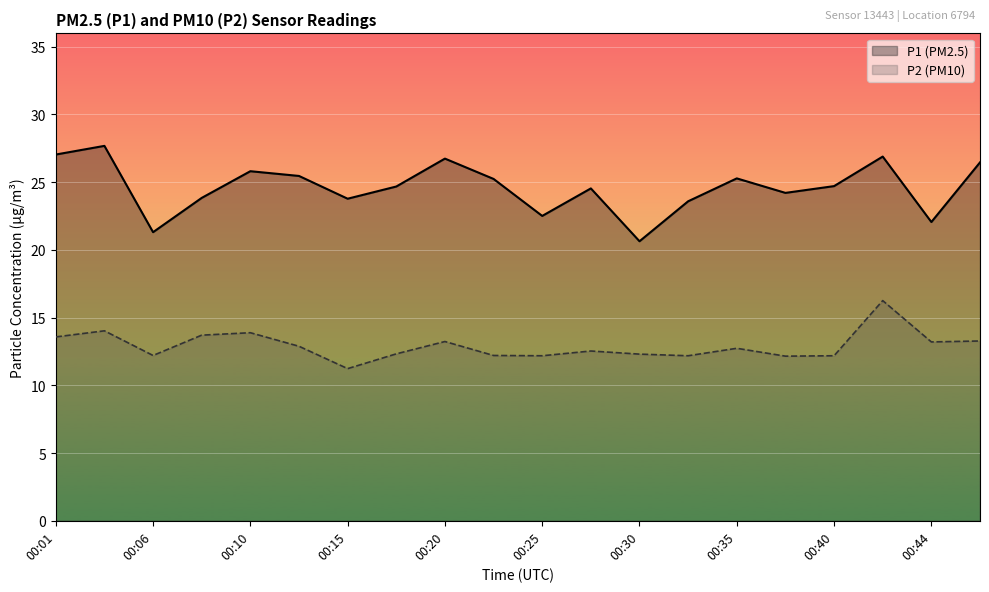

True or false: P1 has more than 1 points higher than both neighbors.

True